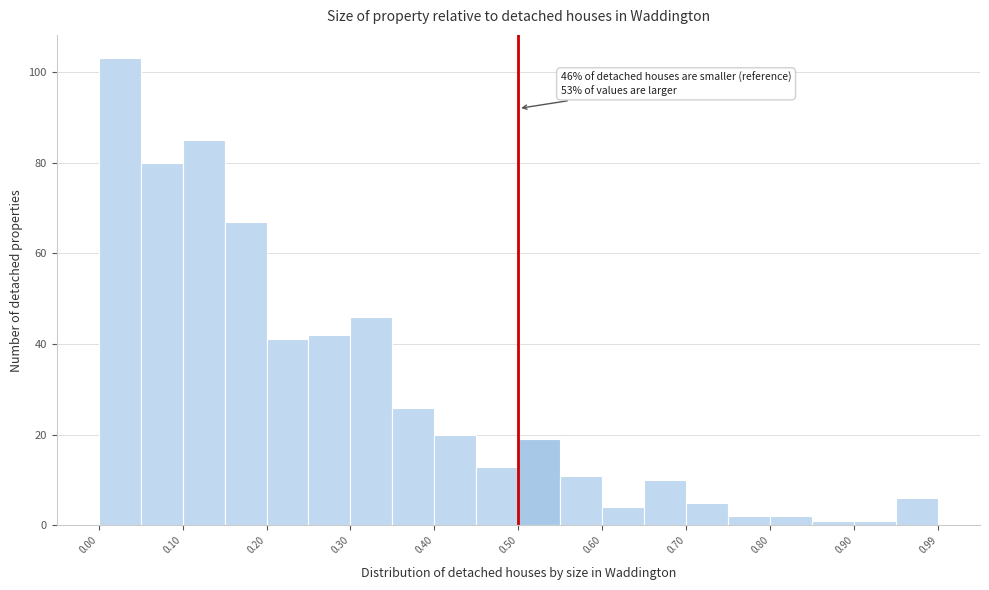

Over which range of the x-axis is the bar tallest?

0.00 to 0.05